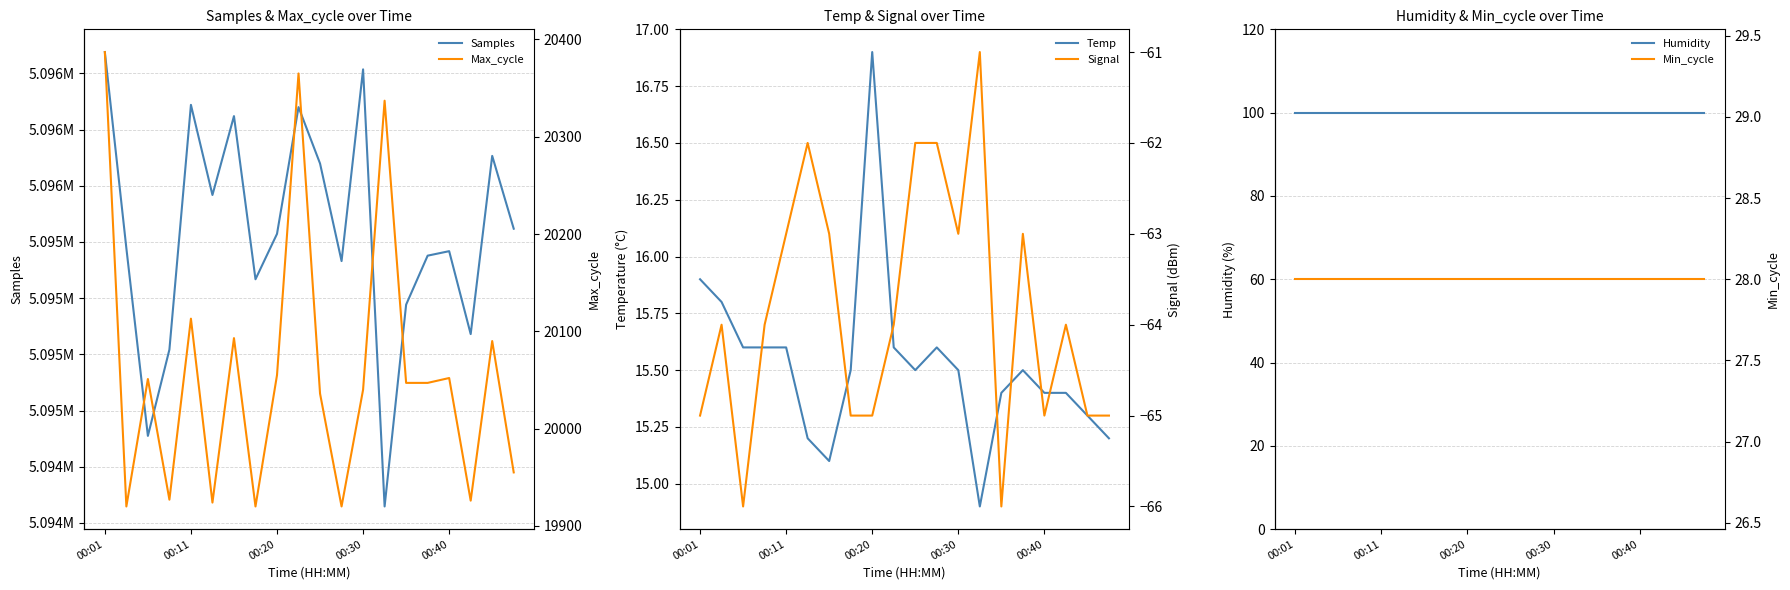

Reading right to left, what are all the values shown in this chart?

Samples: 5095309.0	5095633.0	5094840.0	5095209.0	5095189.0	5094971.0	5094073.0	5096018.0	5095165.0	5095599.0	5095850.0	5095286.0	5095084.0	5095810.0	5095459.0	5095860.0	5094771.0	5094387.0	5095222.0	5096095.0
Temp: 15.2	15.3	15.4	15.4	15.5	15.4	14.9	15.5	15.6	15.5	15.6	16.9	15.5	15.1	15.2	15.6	15.6	15.6	15.8	15.9
Humidity: 99.9	99.9	99.9	99.9	99.9	99.9	99.9	99.9	99.9	99.9	99.9	99.9	99.9	99.9	99.9	99.9	99.9	99.9	99.9	99.9
Max_cycle: 19955.0	20090.0	19926.0	20052.0	20047.0	20047.0	20337.0	20040.0	19920.0	20036.0	20365.0	20055.0	19920.0	20093.0	19924.0	20113.0	19927.0	20051.0	19920.0	20387.0
Signal: -65.0	-65.0	-64.0	-65.0	-63.0	-66.0	-61.0	-63.0	-62.0	-62.0	-64.0	-65.0	-65.0	-63.0	-62.0	-63.0	-64.0	-66.0	-64.0	-65.0
Min_cycle: 28.0	28.0	28.0	28.0	28.0	28.0	28.0	28.0	28.0	28.0	28.0	28.0	28.0	28.0	28.0	28.0	28.0	28.0	28.0	28.0